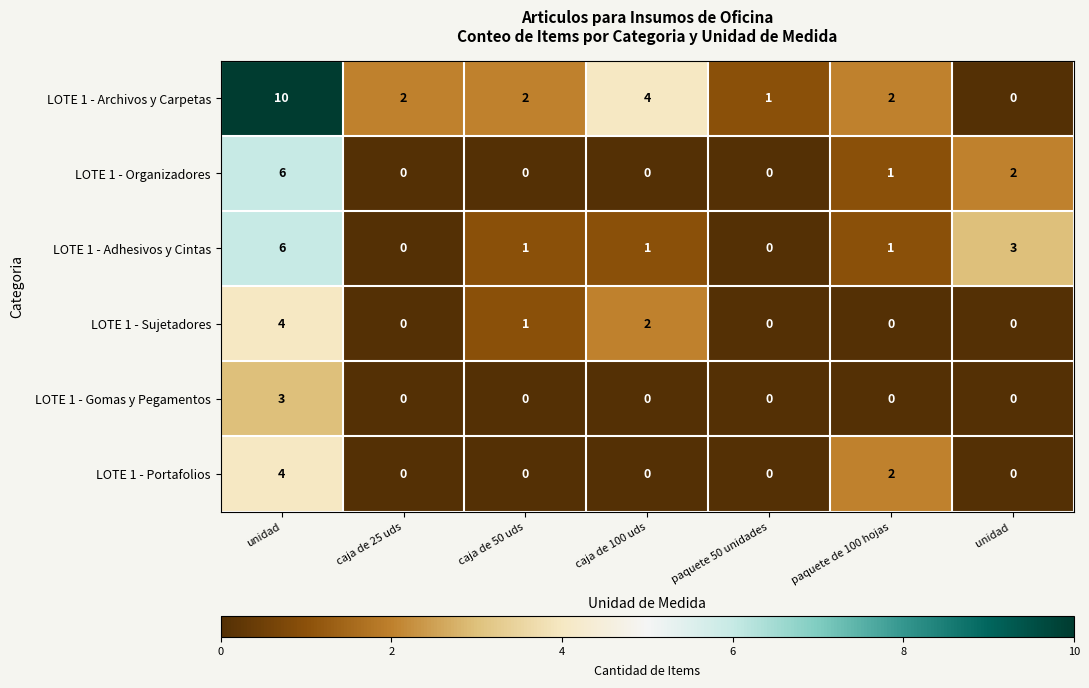

What is the highest value of the LOTE 1 - Organizadores series?

6